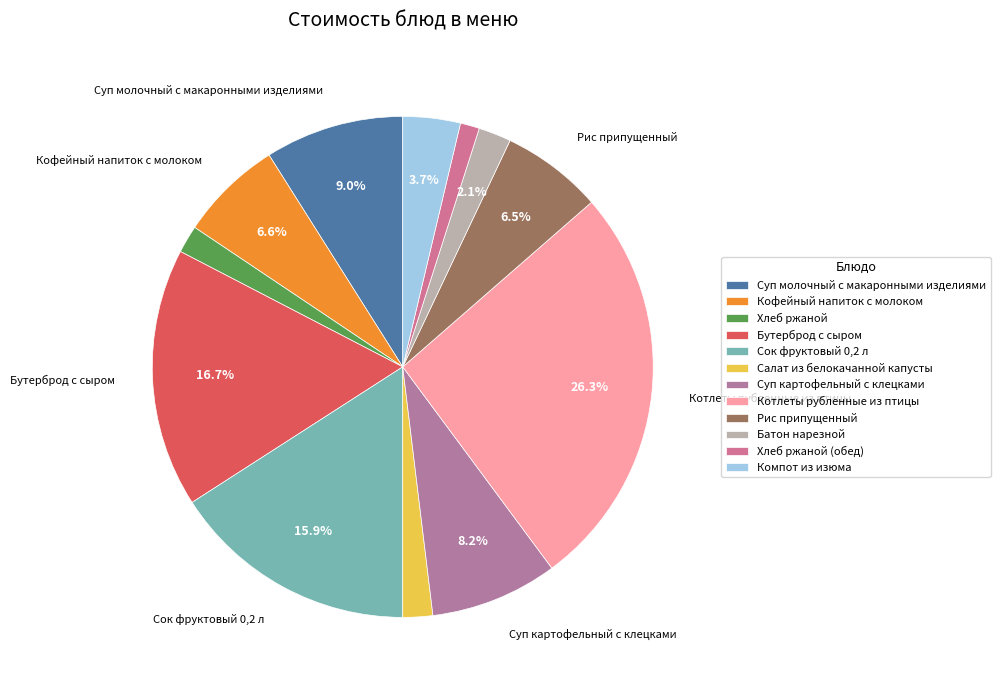

To the nearest percent, what is the average slice percentage?

8%